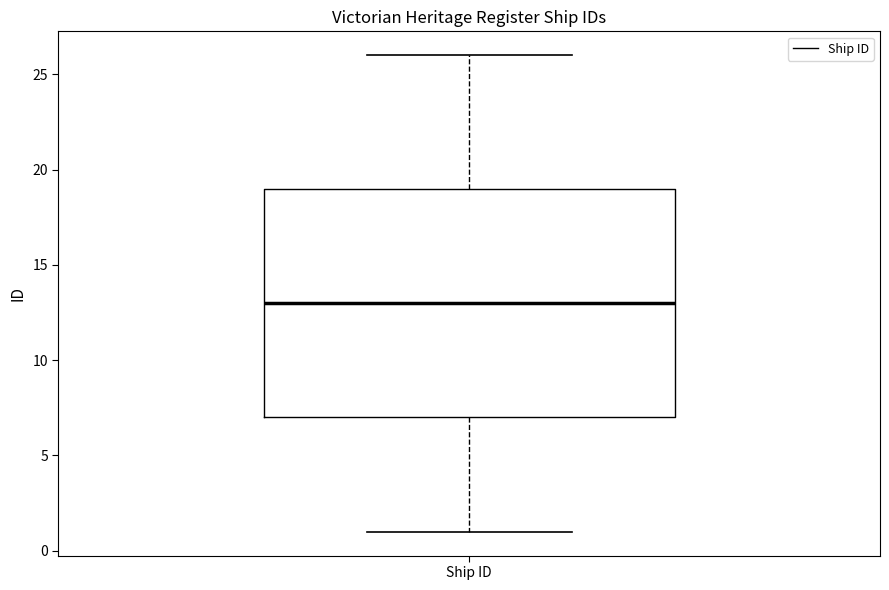

Read this box plot against the y-axis: the position of the median line, the range covered by the box, and the ends of both whiskers. The values are not printed on the chart, so give them approximately, as read against the axis.

median 13, box 7 to 19, whiskers 1 to 26